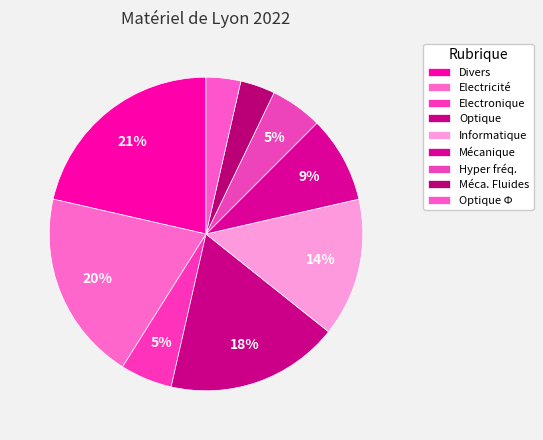

Between Hyper fréq. and Optique Φ, which is larger?

Hyper fréq.